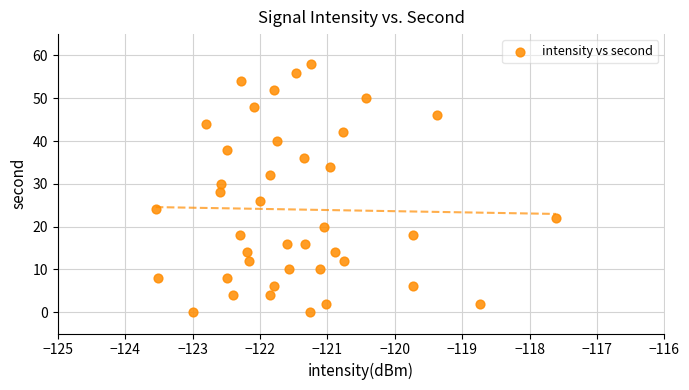

What is the range of Y values (max minus min)?

58